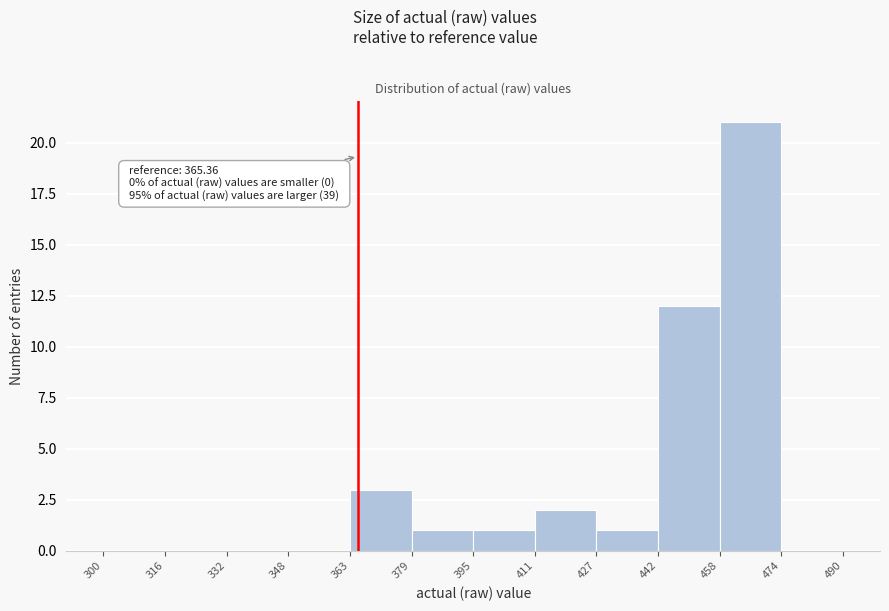

Which range on the x-axis has the tallest bar?

458 to 474